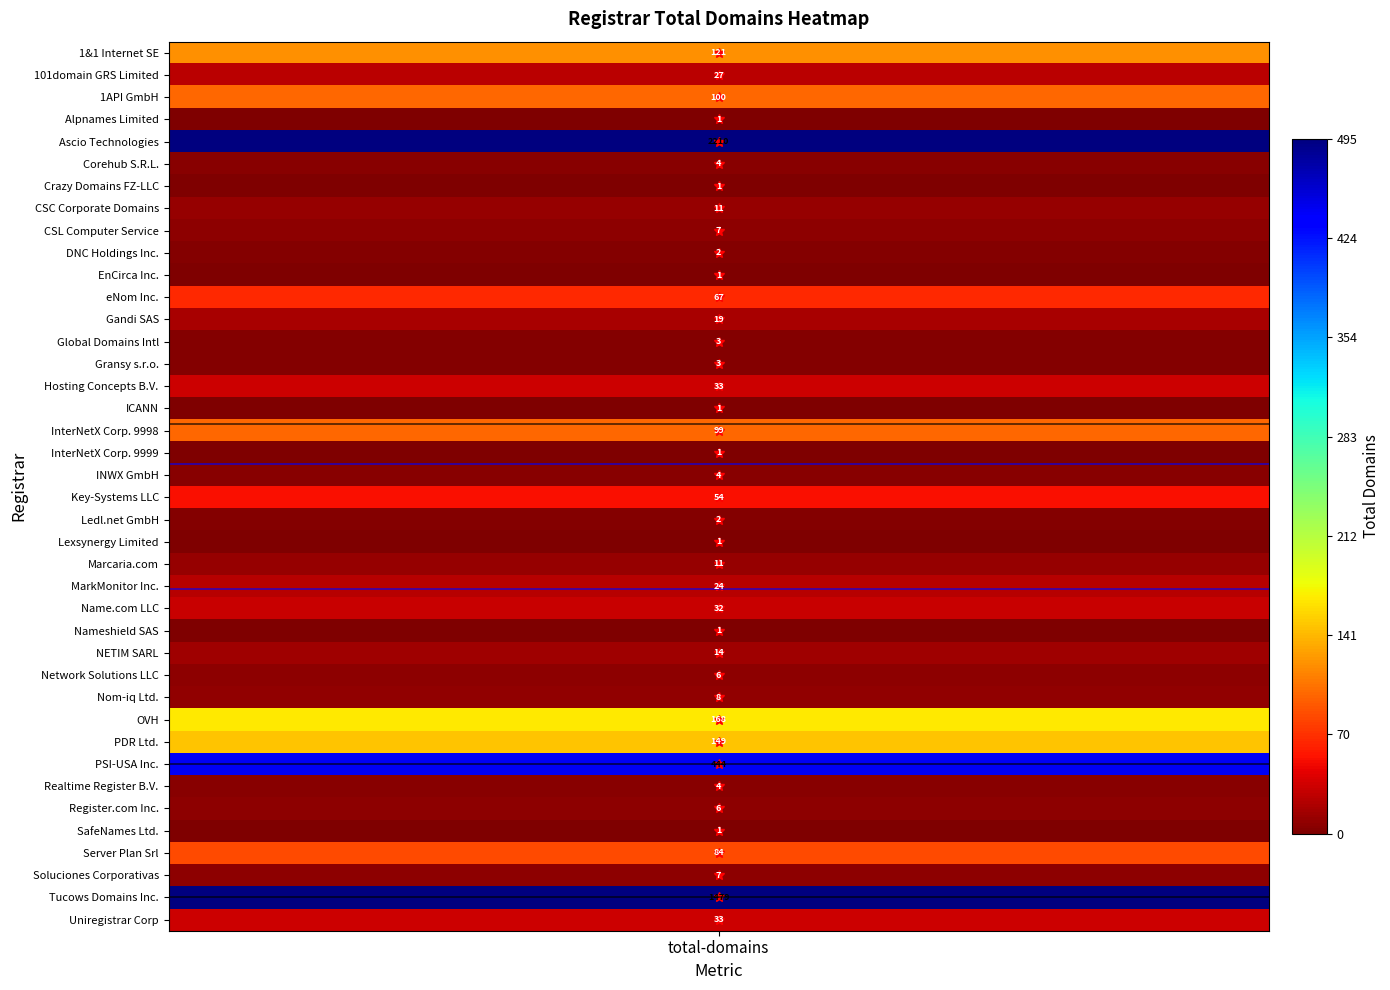

Is the value of ~50 at total-domains greater than the value of ~1000 at 1?

No